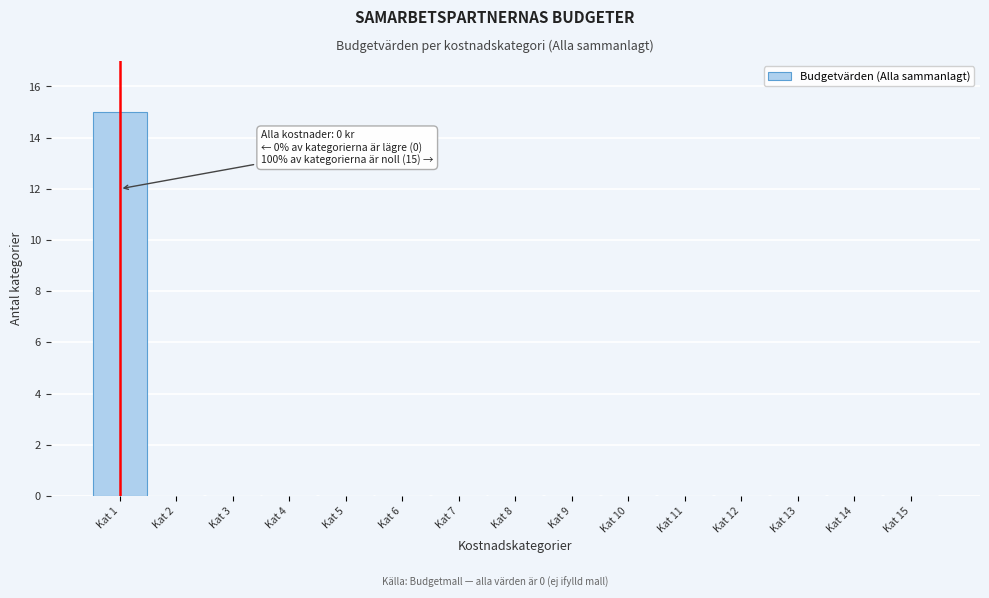

Reading left to right, list all the values displayed in this chart.

Kat 1=15	Kat 2=0	Kat 3=0	Kat 4=0	Kat 5=0	Kat 6=0	Kat 7=0	Kat 8=0	Kat 9=0	Kat 10=0	Kat 11=0	Kat 12=0	Kat 13=0	Kat 14=0	Kat 15=0